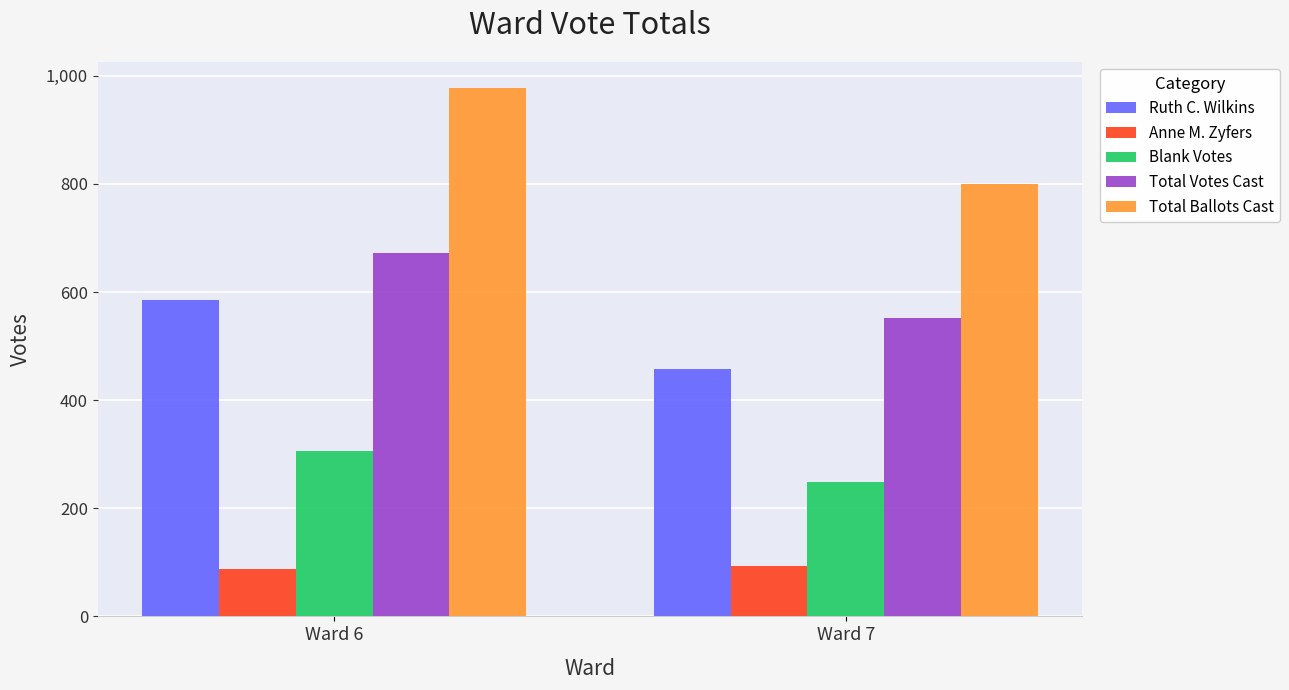

Rank the categories by Blank Votes value from highest to lowest.

Ward 6, Ward 7